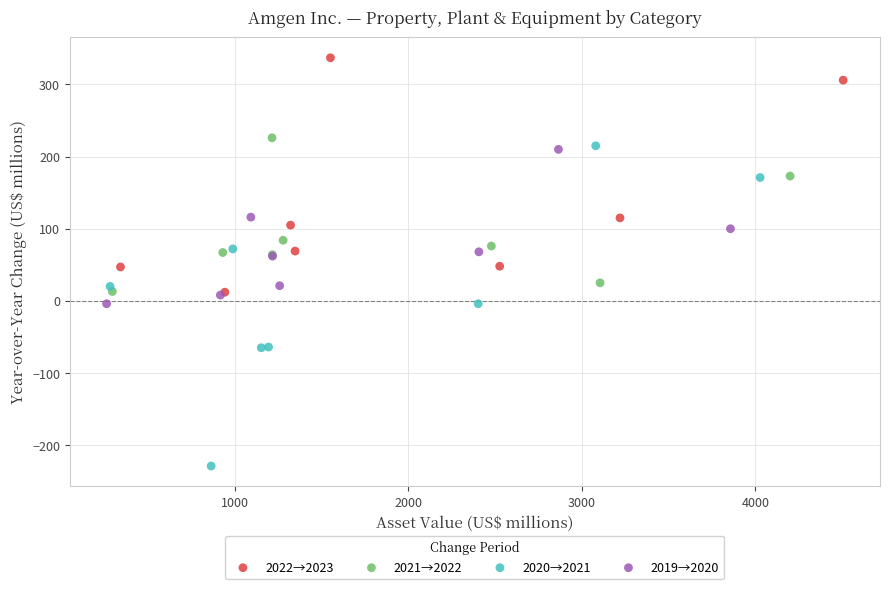

Which series reaches the maximum Y coordinate?

2022→2023